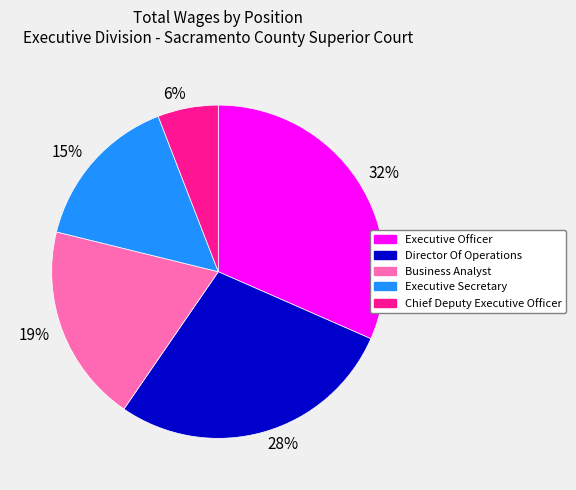

Is the sum of 32% and 15% greater than half?

No